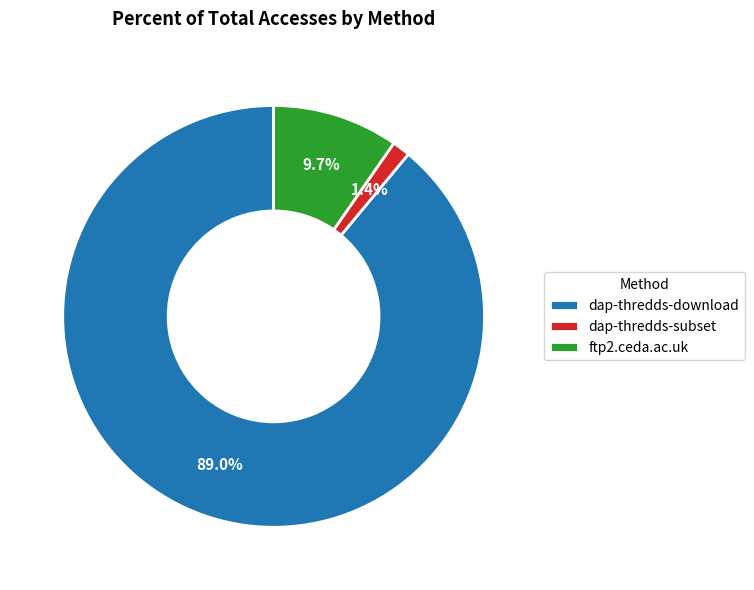

To the nearest percent, what is the difference between the largest and smallest slice percentages?

88%